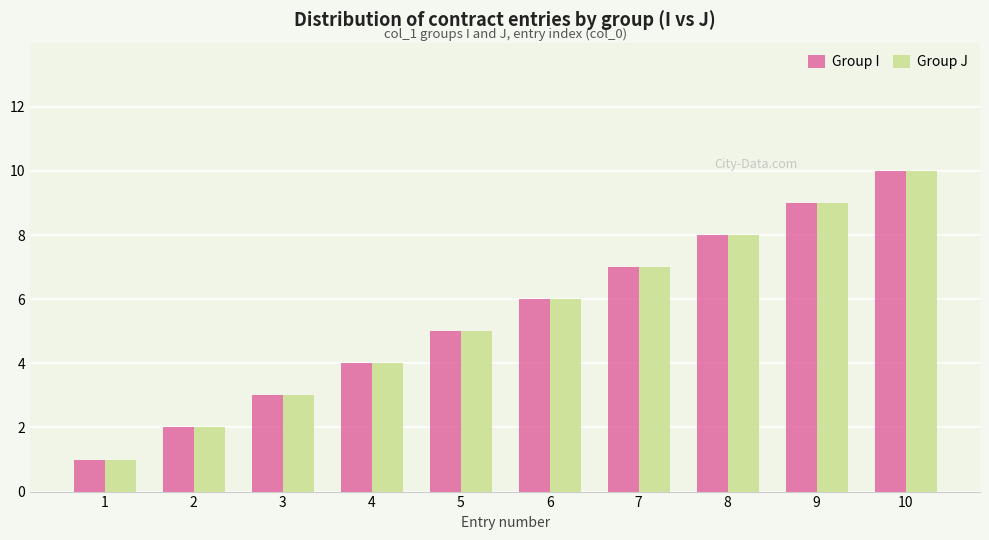

Is it true that Group I equals 3 at 3?

True